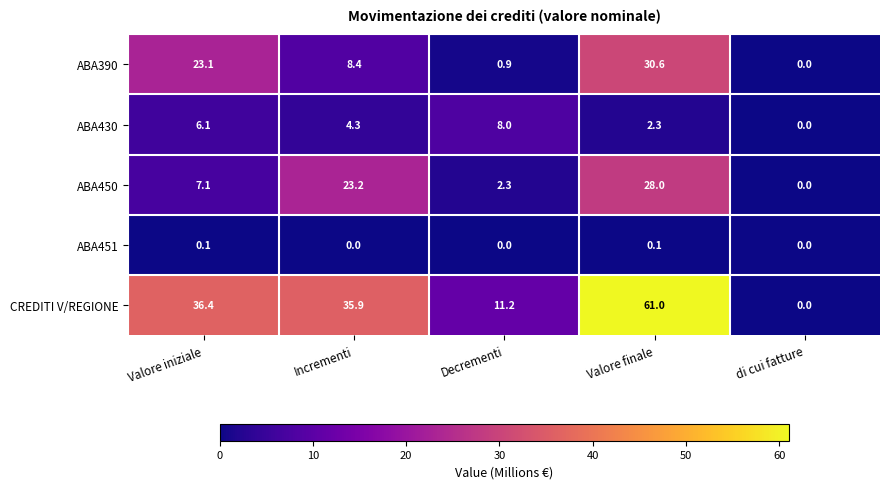

What is the maximum value for ABA390?

30.6